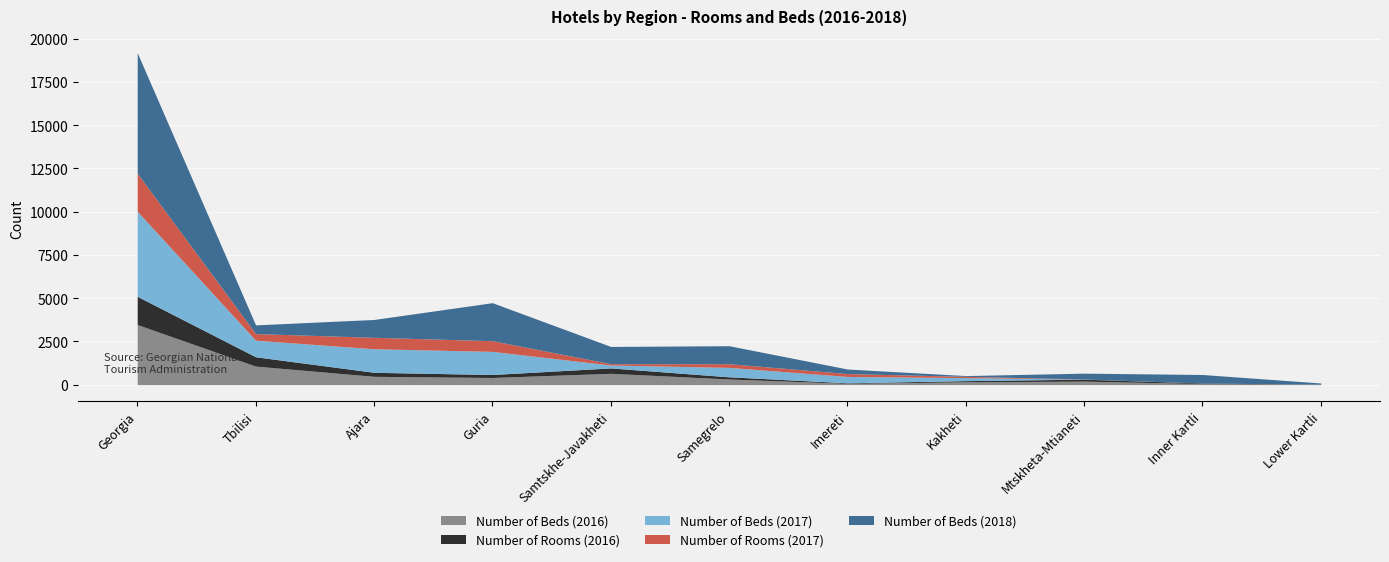

What is the approximate value of Number of Rooms (2016) at Georgia, to the nearest 10?

1630